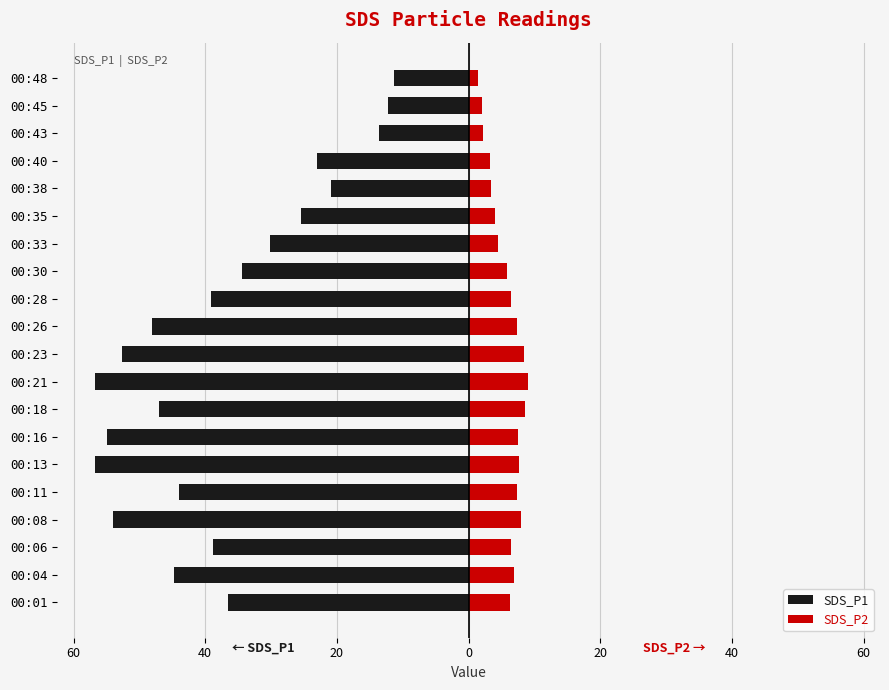

What is the average value of the SDS_P2 series?

5.8